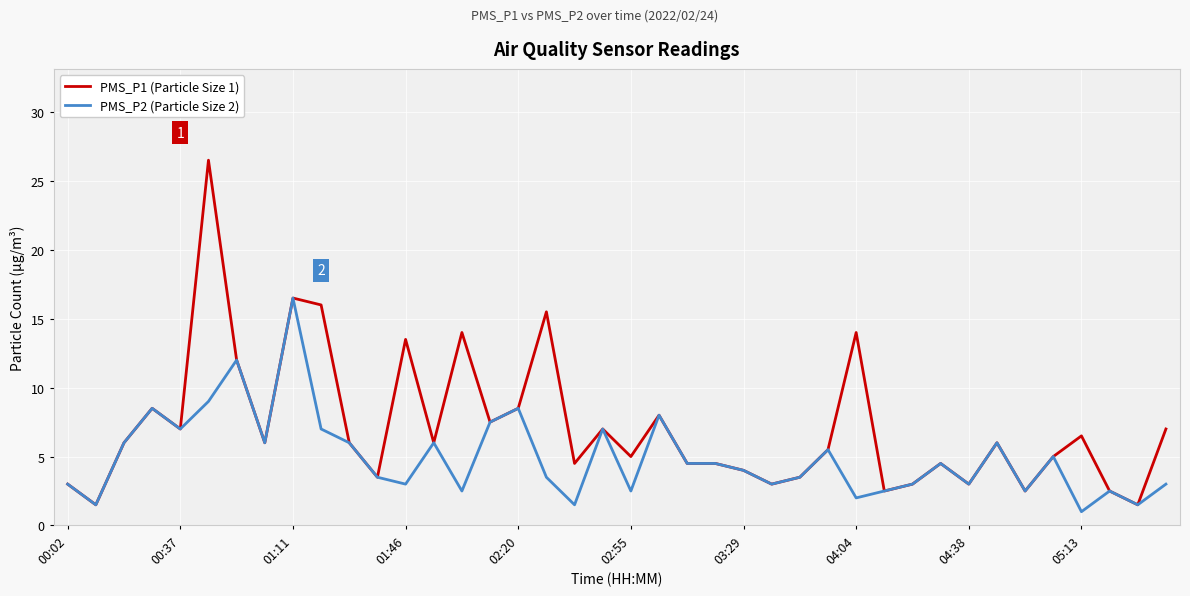

What is the minimum value shown in the chart?

1.0